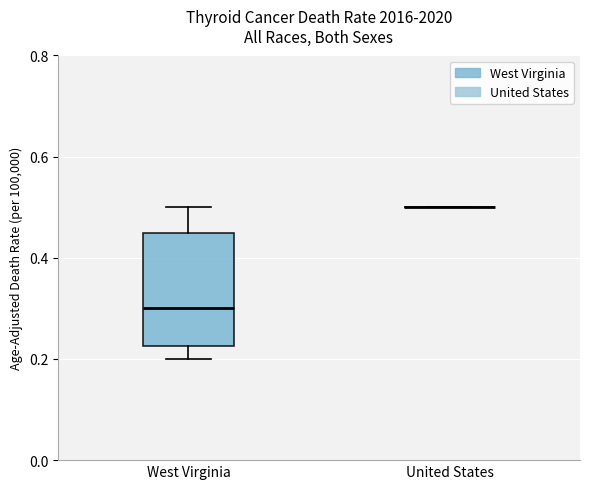

Reading left to right, read every box against the y-axis: the position of its median line, the range the box covers, and the ends of its whiskers. The values are not printed on the chart, so give them approximately, as read against the axis.

West Virginia: median 0.30, box 0.22 to 0.46, whiskers 0.20 to 0.50
United States: box collapsed to a line at 0.50, whiskers 0.50 to 0.50